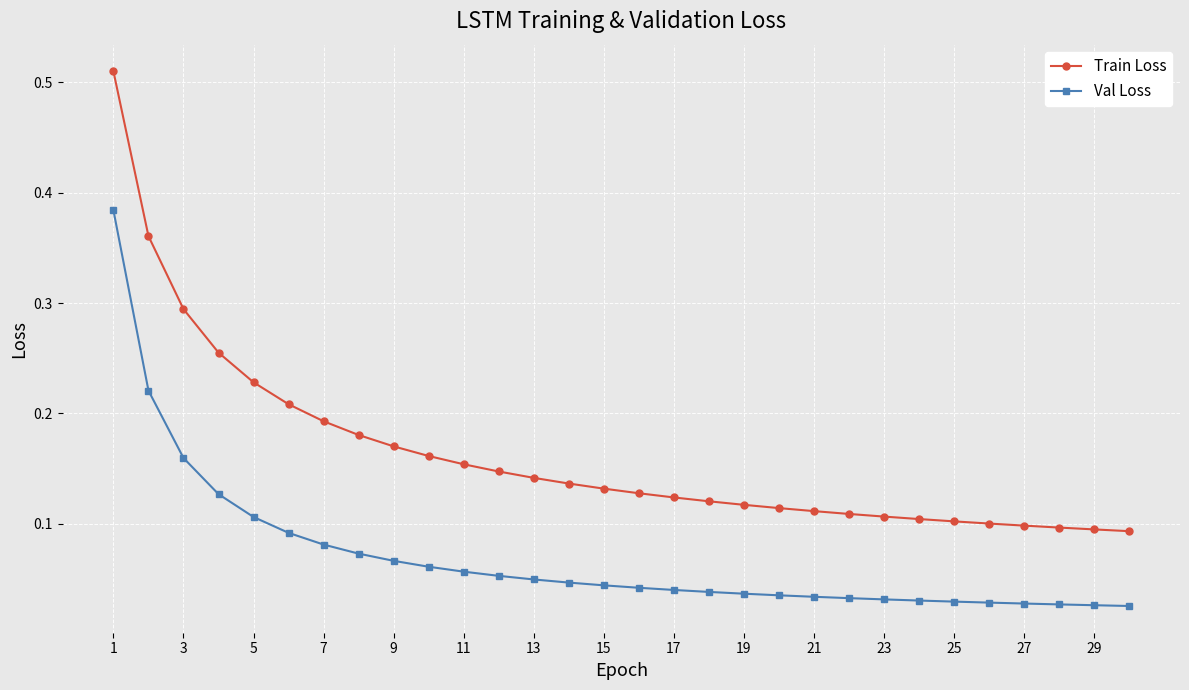

What is the sum of all Train Loss values?

4.9